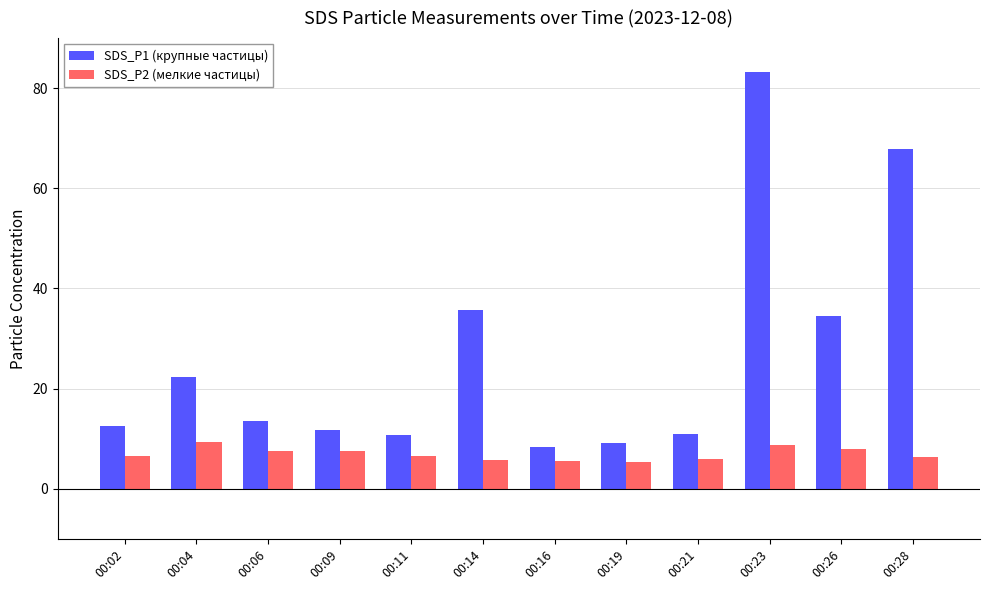

At which label does SDS_P2 (мелкие частицы) first exceed 6?

00:02